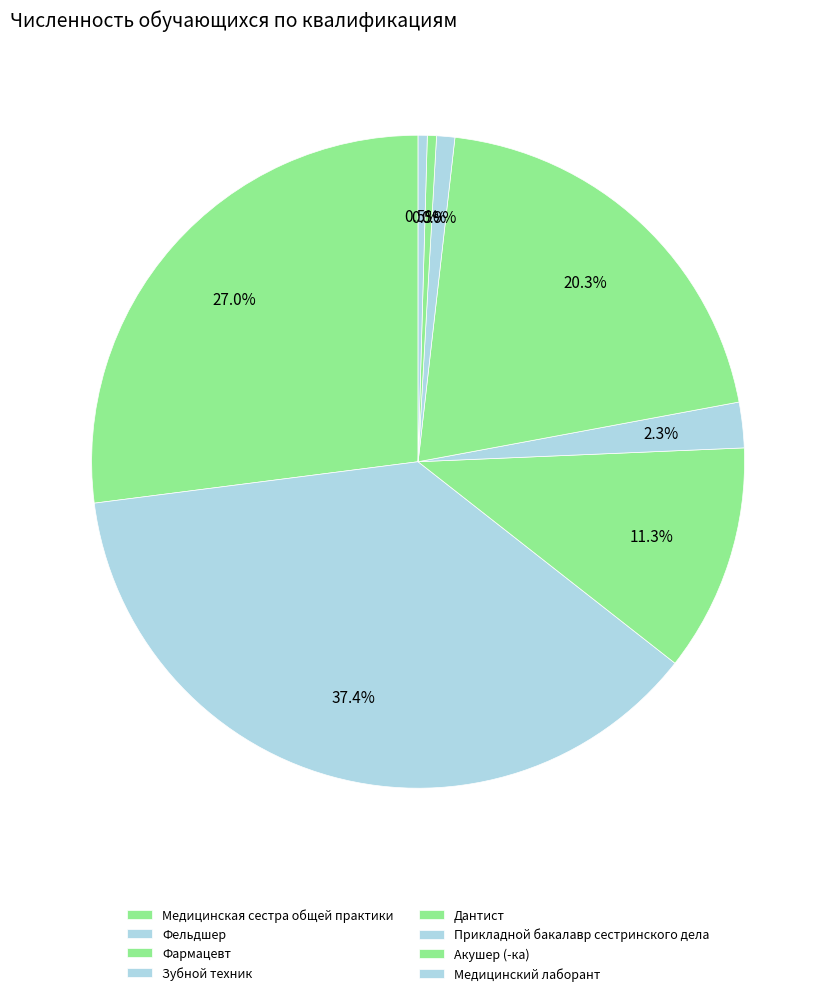

True or false: Медицинская сестра общей практики accounts for 27% of the total.

True